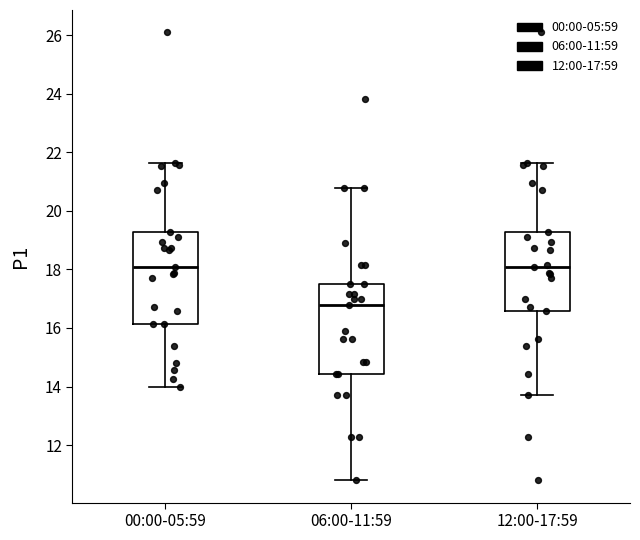

Reading left to right, transcribe this box plot: for each box, give where its median line is, the range the box spans, and where its two whiskers end, as read against the y-axis. The values are not printed on the chart, so give them approximately, as read against the axis.

00:00-05:59: median 18.2, box 16.2 to 19.2, whiskers 14.0 to 21.6
06:00-11:59: median 16.8, box 14.4 to 17.6, whiskers 10.8 to 20.8
12:00-17:59: median 18.2, box 16.6 to 19.2, whiskers 13.8 to 21.6